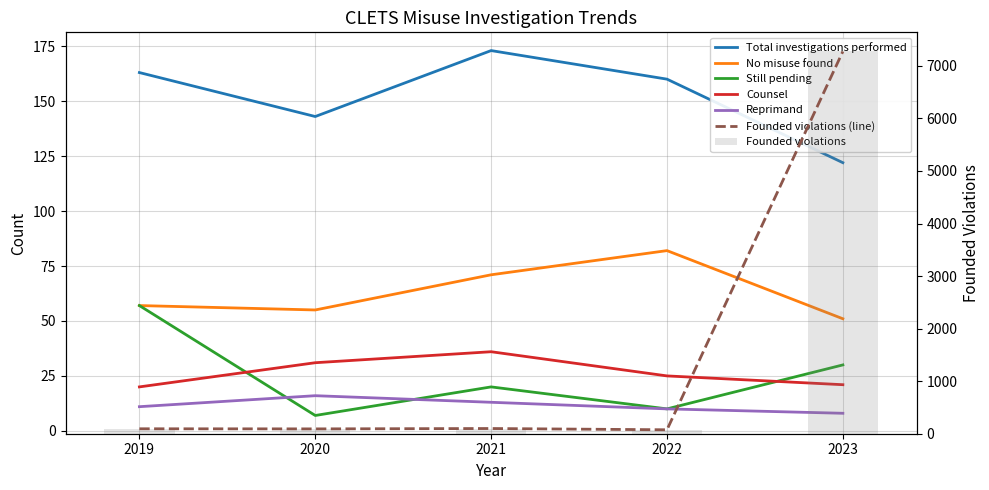

What is the sum of the Total investigations performed values at 2019 and 2020?

306